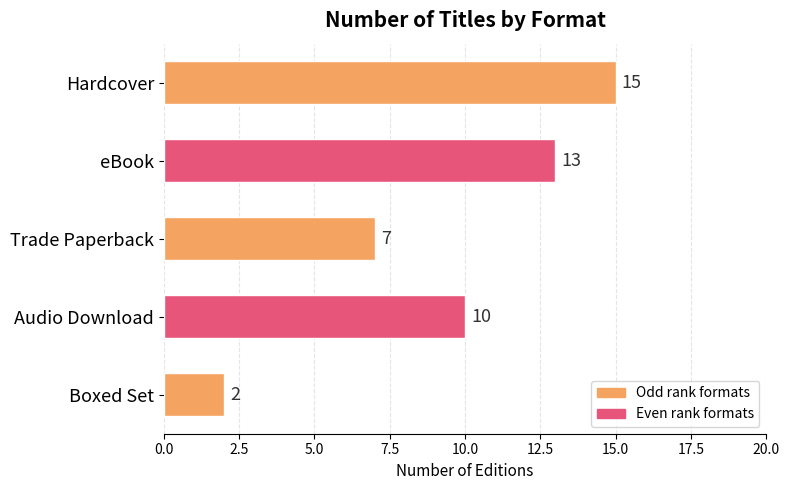

How many data points are less than 10?

2